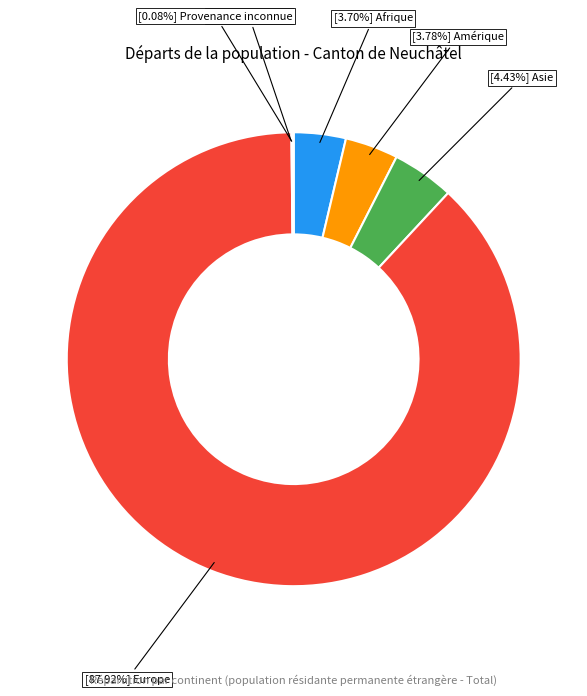

Does any single category account for the majority?

Yes